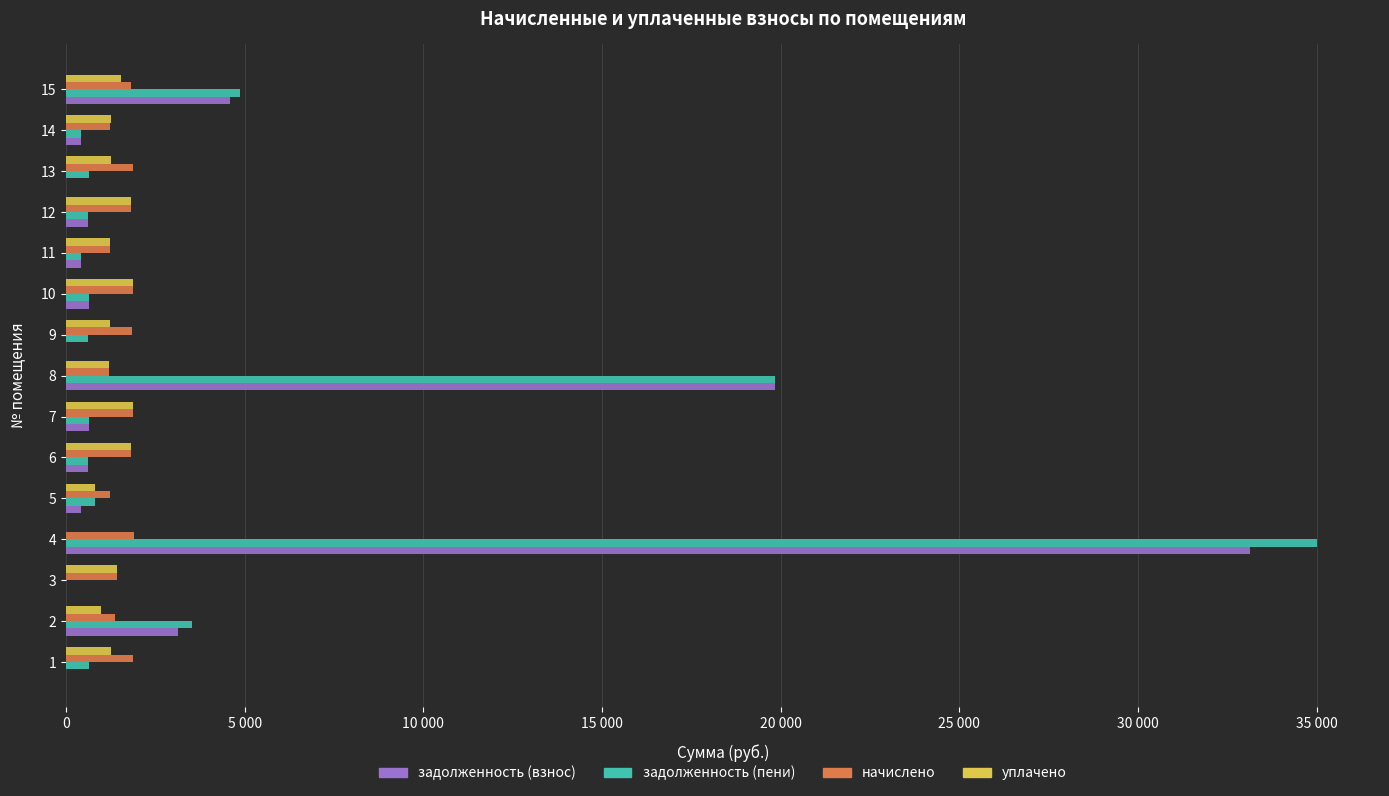

What are all the series names shown in the legend?

задолженность (взнос), задолженность (пени), начислено, уплачено